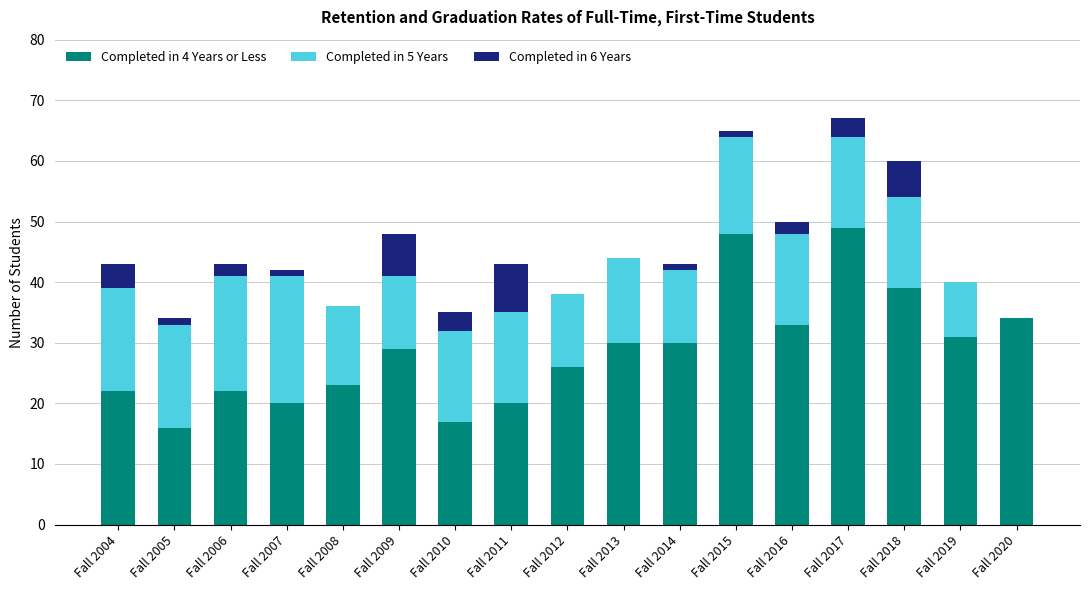

True or false: Completed in 4 Years or Less has a value of 20 at Fall 2011.

True